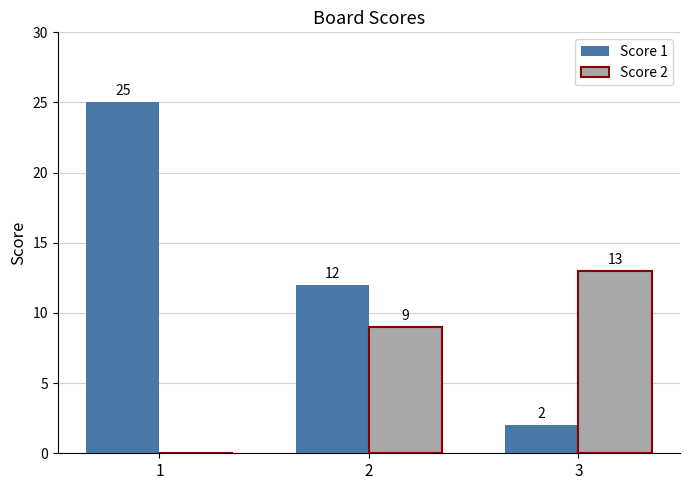

True or false: Score 1 has a value of 12 at 2.

True